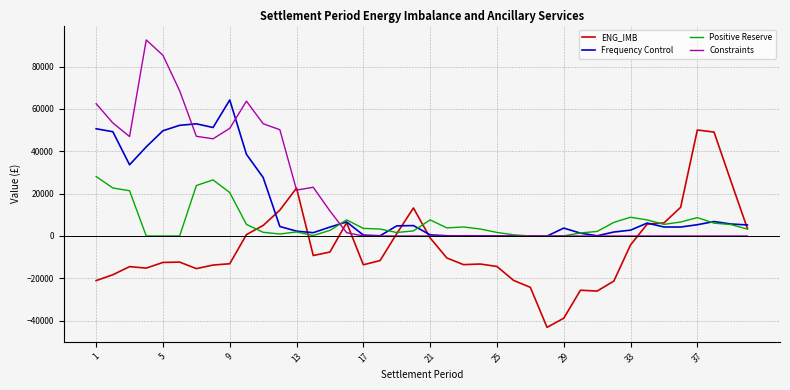

Rank the series by their average value, from lowest to highest.

ENG_IMB, Positive Reserve, Frequency Control, Constraints